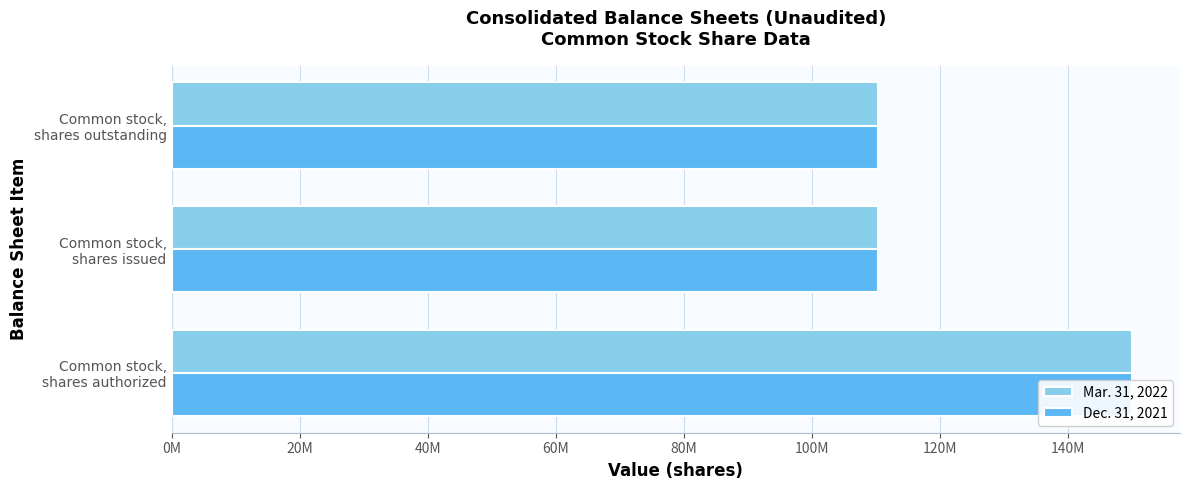

What is the highest value of the Mar. 31, 2022 series?

150000000